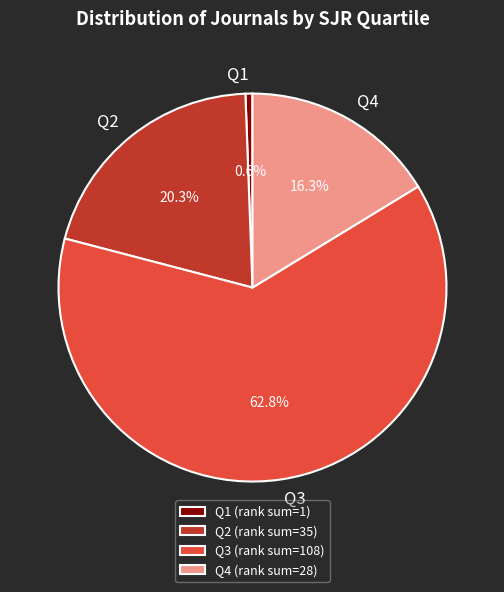

Which slice is the largest?

Q3